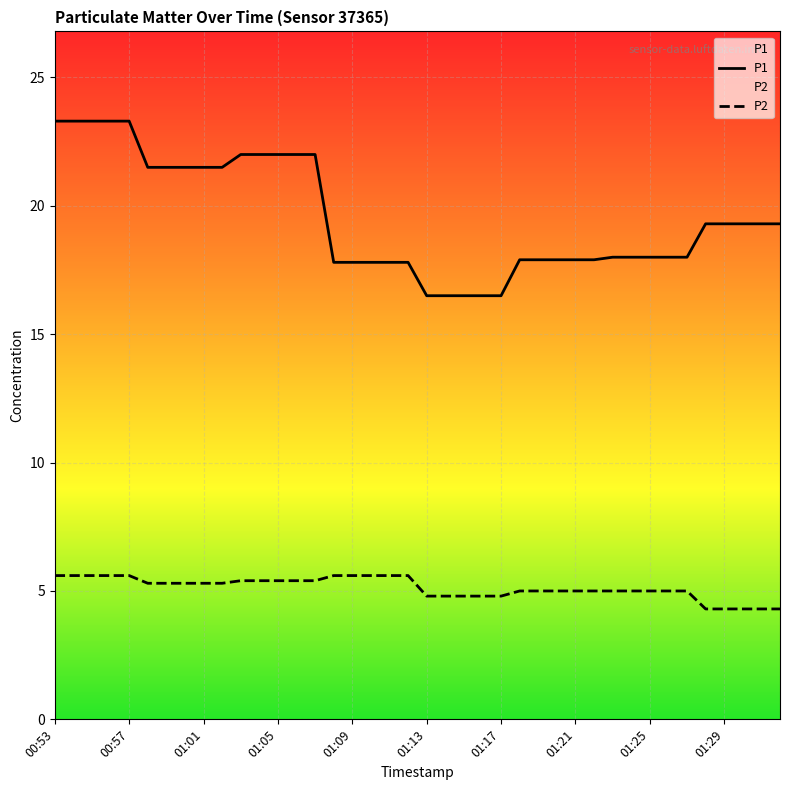

Is it true that P2 equals 8.1 at 00:59?

False